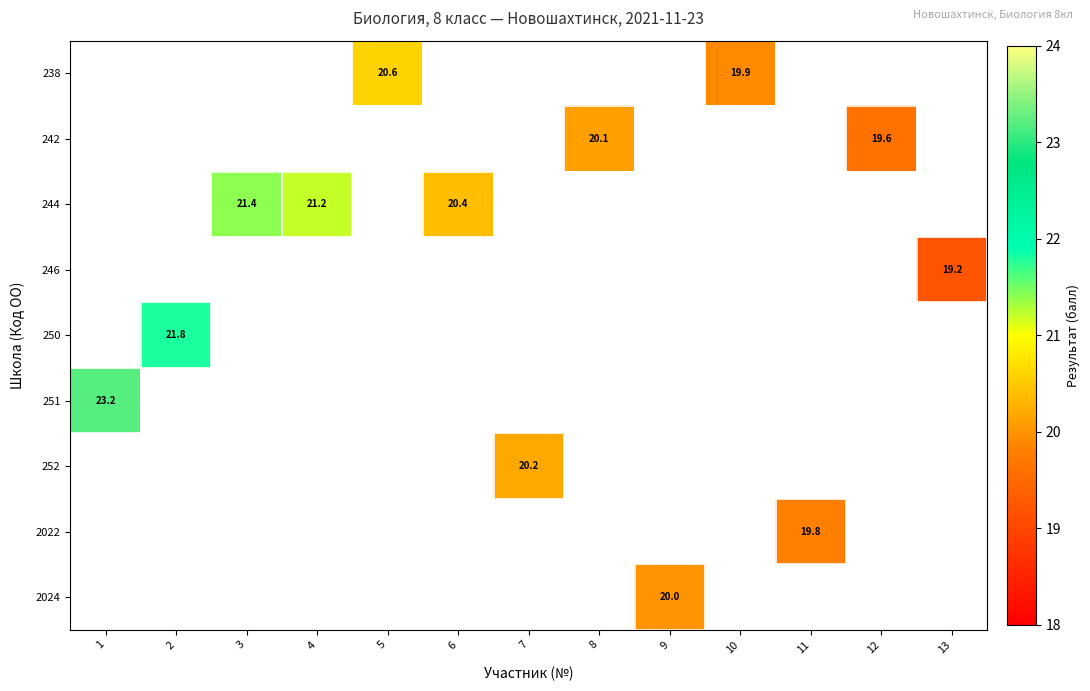

True or false: 2022 has a value of 19.8 at 11.

True